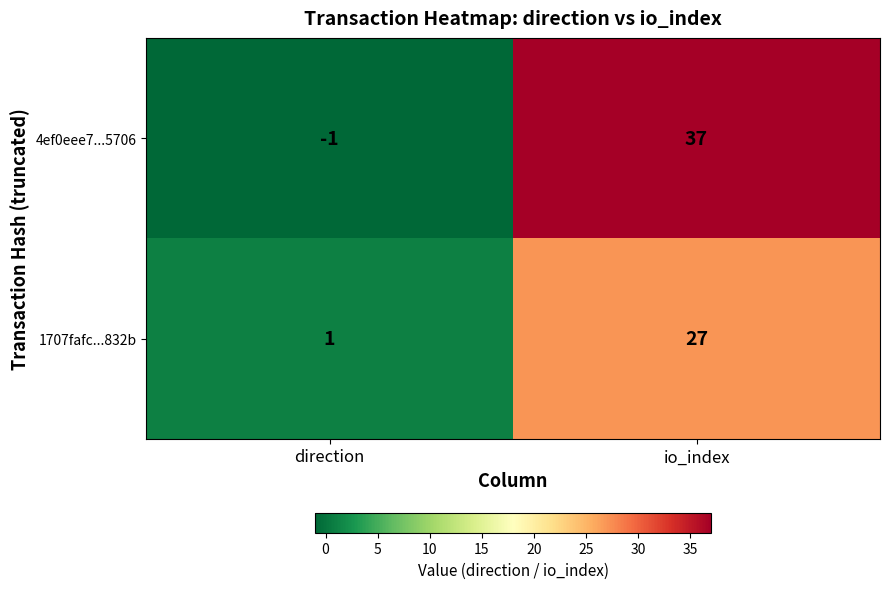

How many distinct data groups are displayed?

2